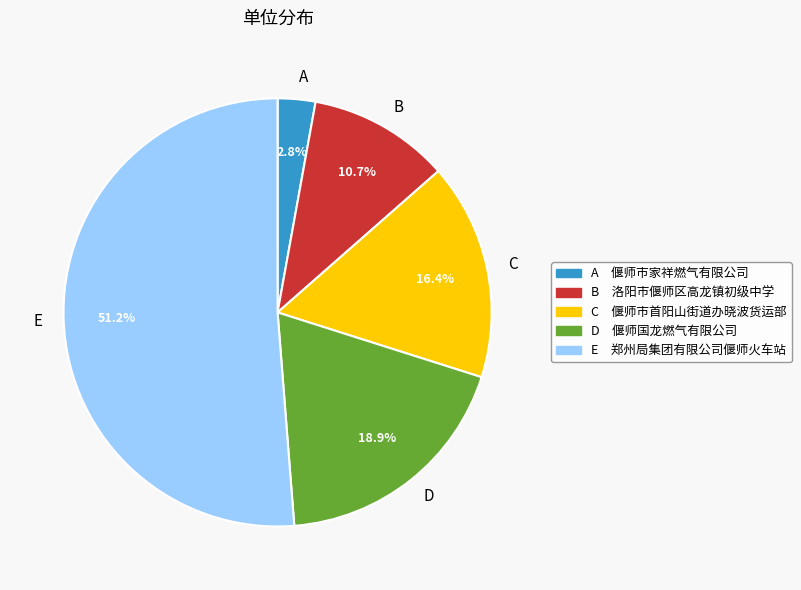

Rank the categories by value from lowest to highest.

A, B, C, D, E